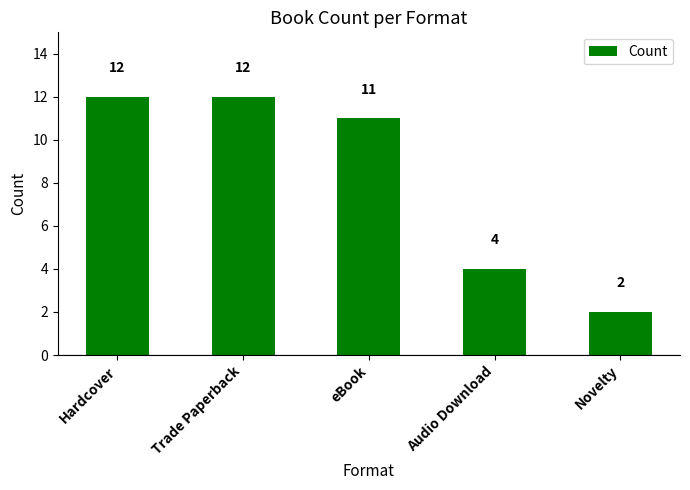

Where does the data first go above 11?

Hardcover